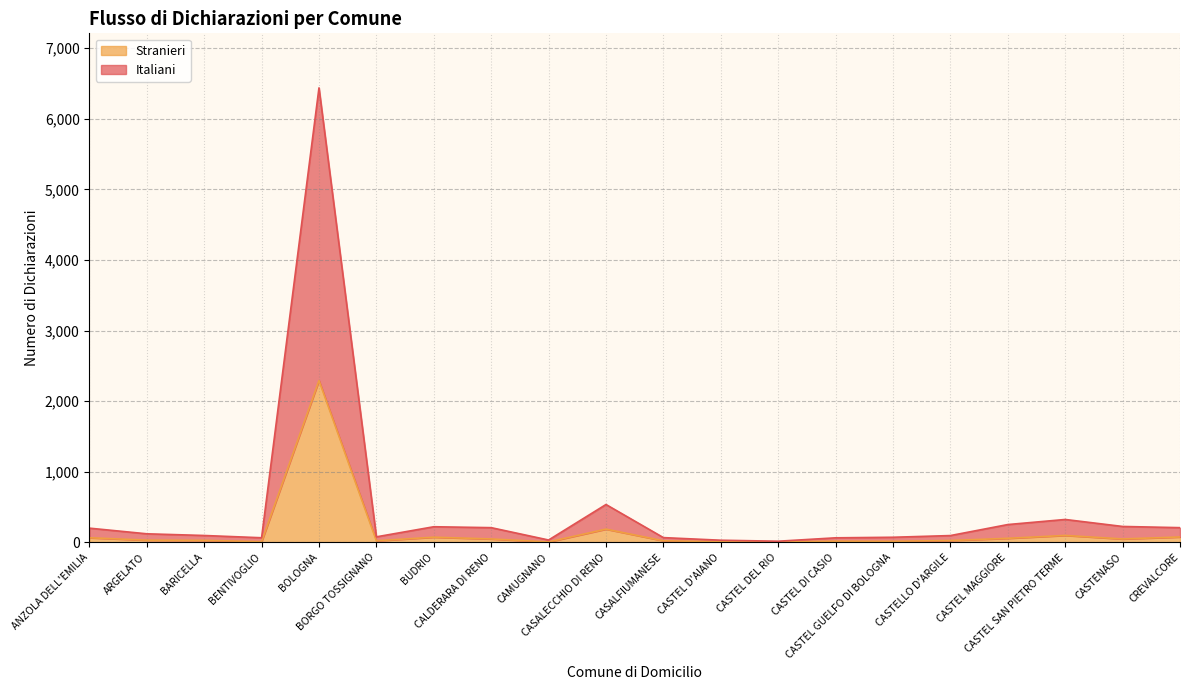

What are all the series names shown in the legend?

Stranieri, Italiani